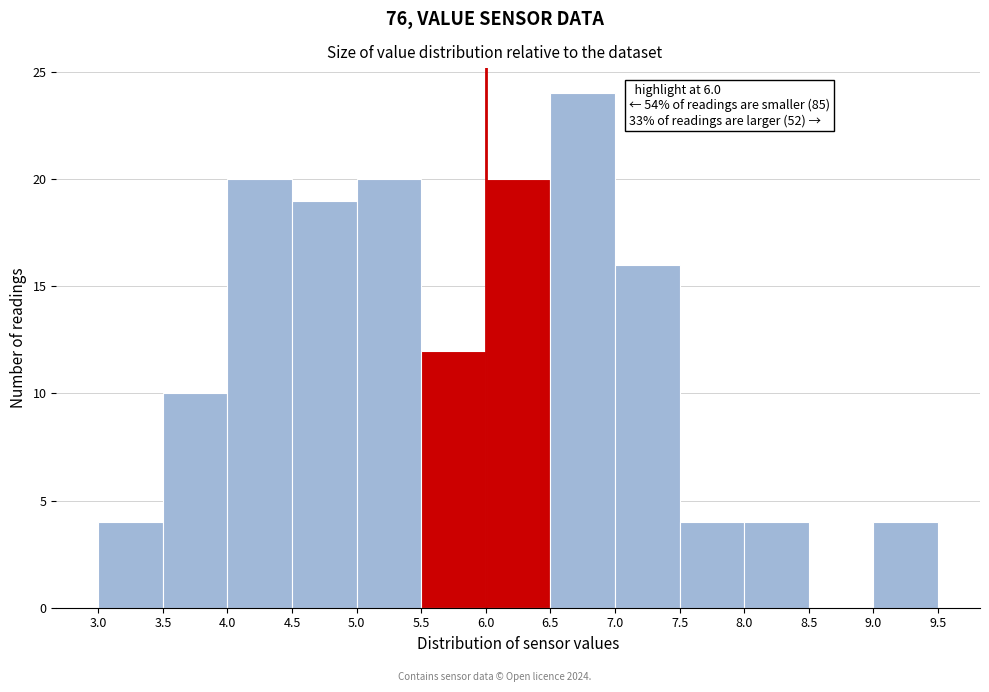

Which range on the x-axis has the tallest bar?

6.5 to 7.0